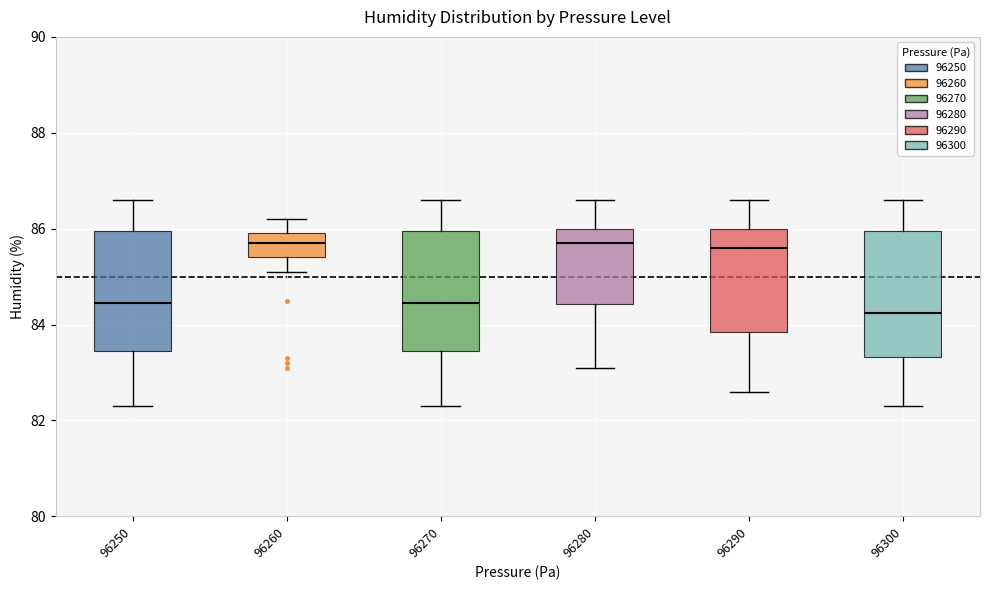

Which box has the lowest median line?

96300